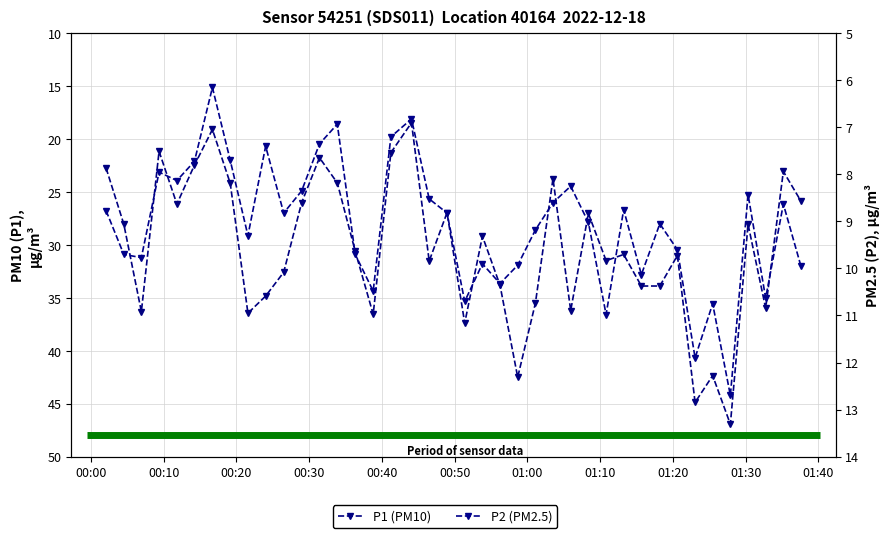

What is the difference between the maximum and minimum values in the P1 (PM10) series?

28.5